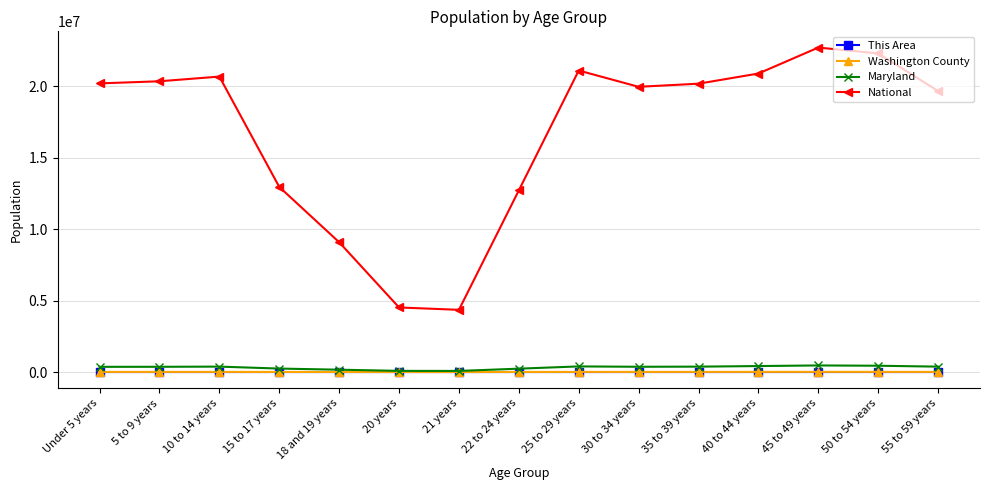

True or false: Washington County has more than 2 points higher than both neighbors.

True